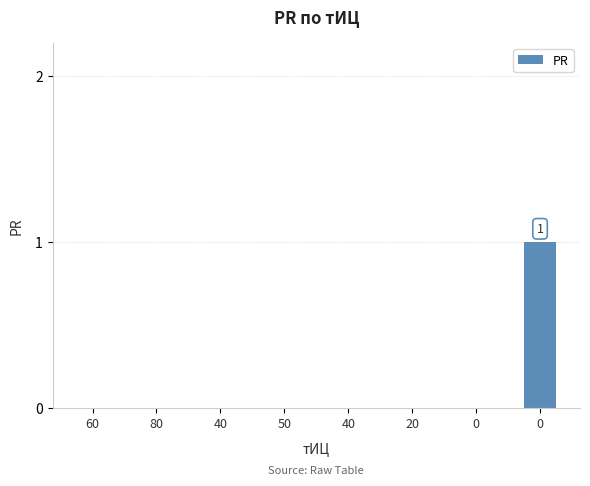

How many series are shown in this chart?

1